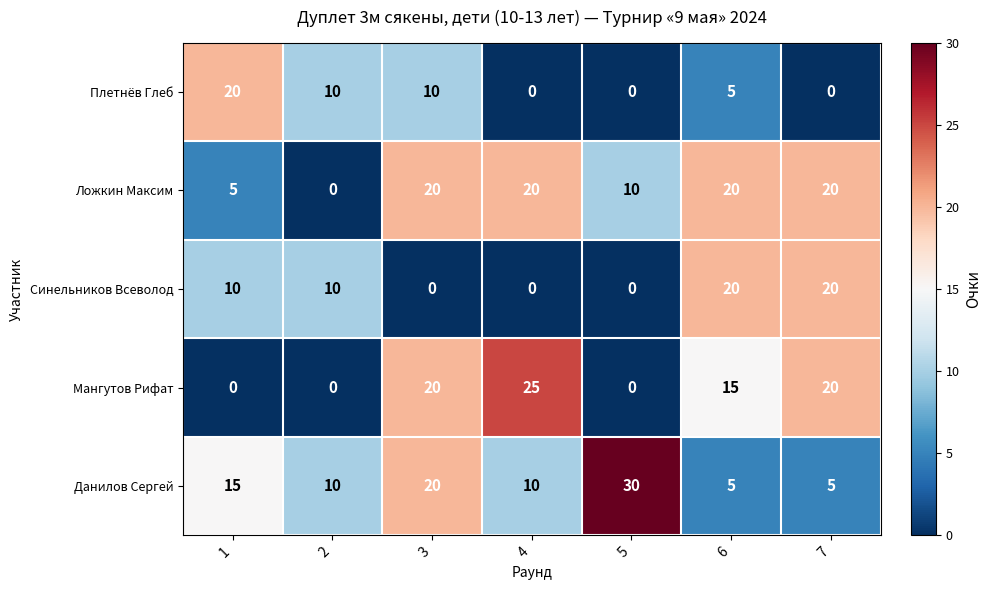

What is the difference between the highest and lowest values at 7?

20